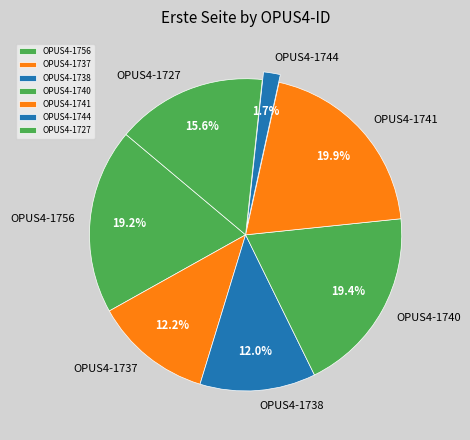

Between OPUS4-1737 and OPUS4-1744, which is larger?

OPUS4-1737